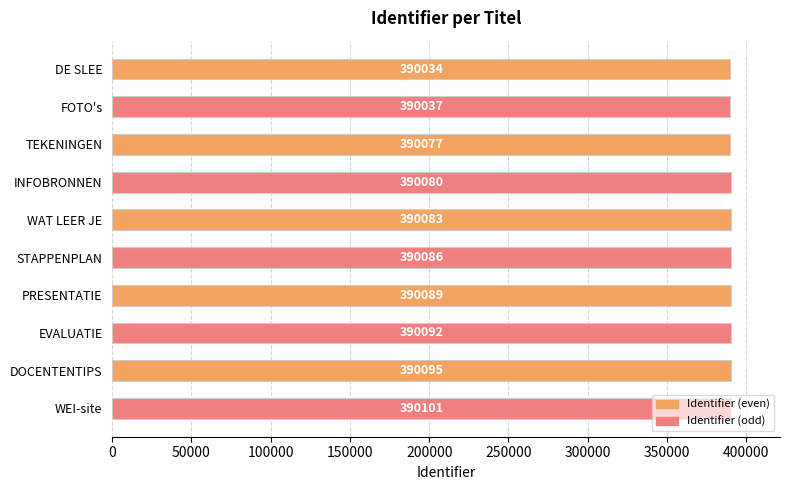

The value at FOTO's is 390037. True or false?

True